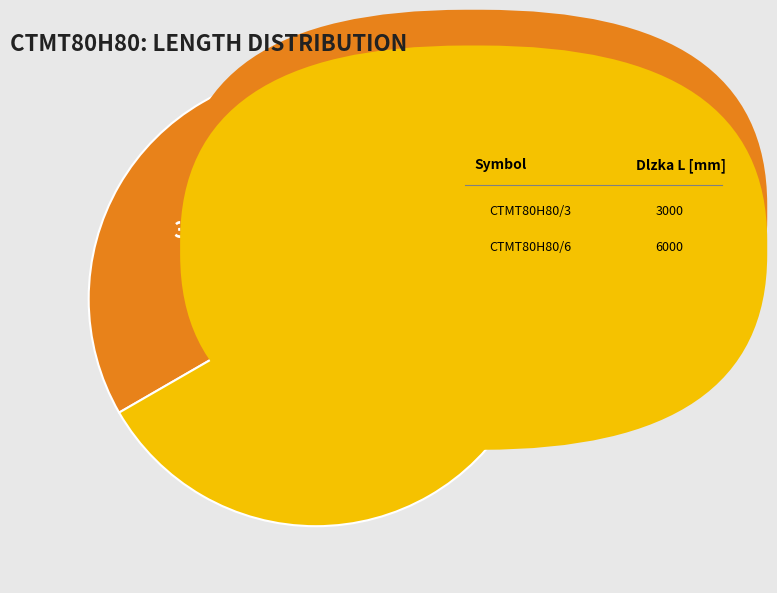

To the nearest percent, what is the average slice percentage?

50%